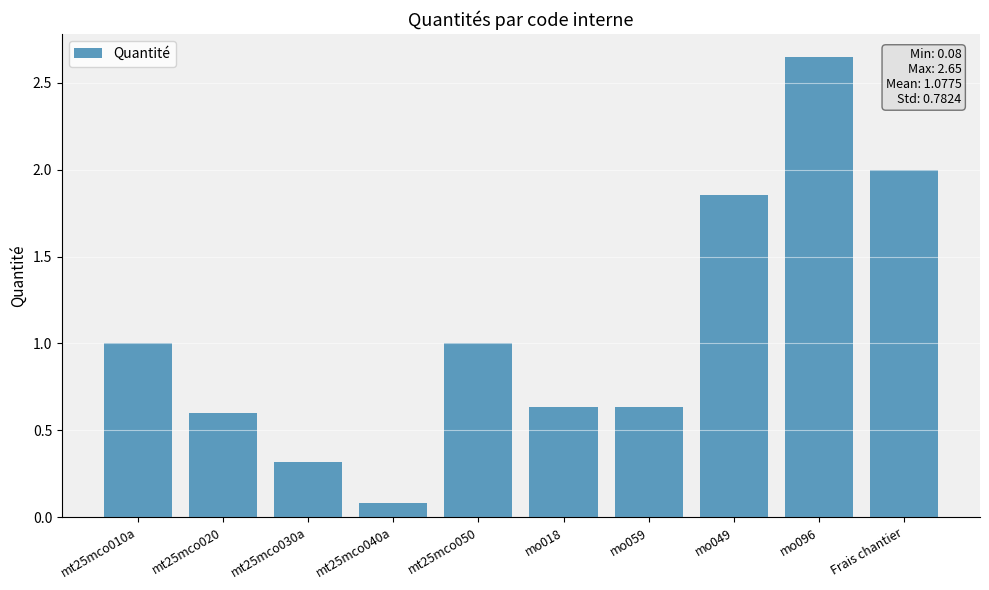

What position from the left is mo018?

6